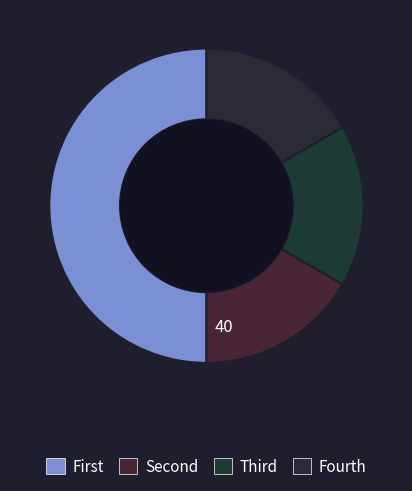

Count the number of slices in the pie.

4